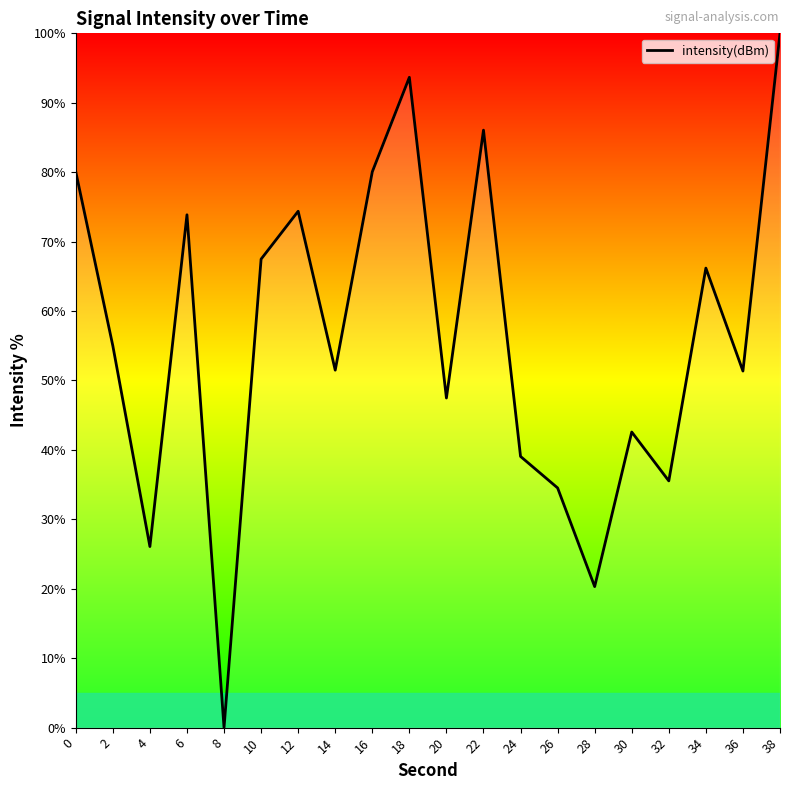

What is the average value?

56.3